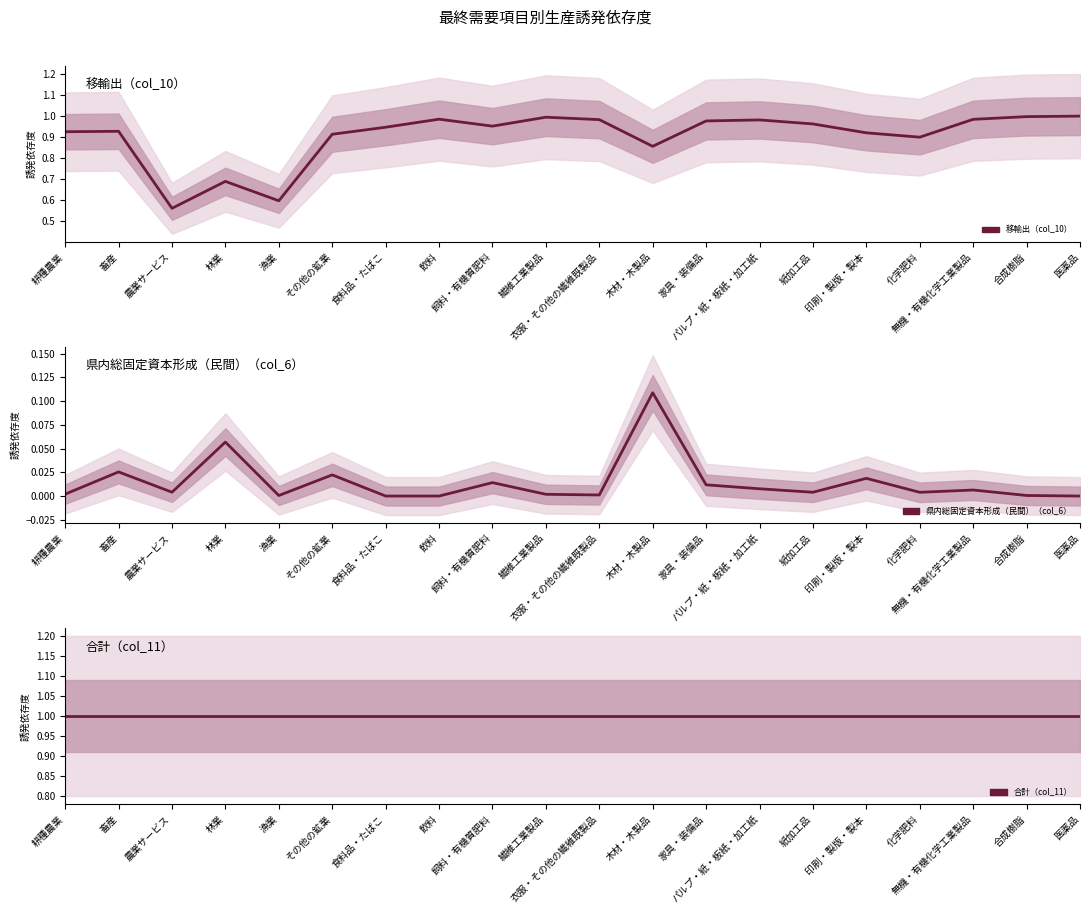

Reading left to right, transcribe all the data shown in this chart.

移輸出（col_10）: 0.9	0.9	0.6	0.7	0.6	0.9	0.9	1.0	1.0	1.0	1.0	0.9	1.0	1.0	1.0	0.9	0.9	1.0	1.0	1.0
県内総固定資本形成（民間）（col_6）: 0.0	0.0	0.0	0.1	0.0	0.0	0.0	0.0	0.0	0.0	0.0	0.1	0.0	0.0	0.0	0.0	0.0	0.0	0.0	0.0
合計（col_11）: 1.0	1.0	1.0	1.0	1.0	1.0	1.0	1.0	1.0	1.0	1.0	1.0	1.0	1.0	1.0	1.0	1.0	1.0	1.0	1.0